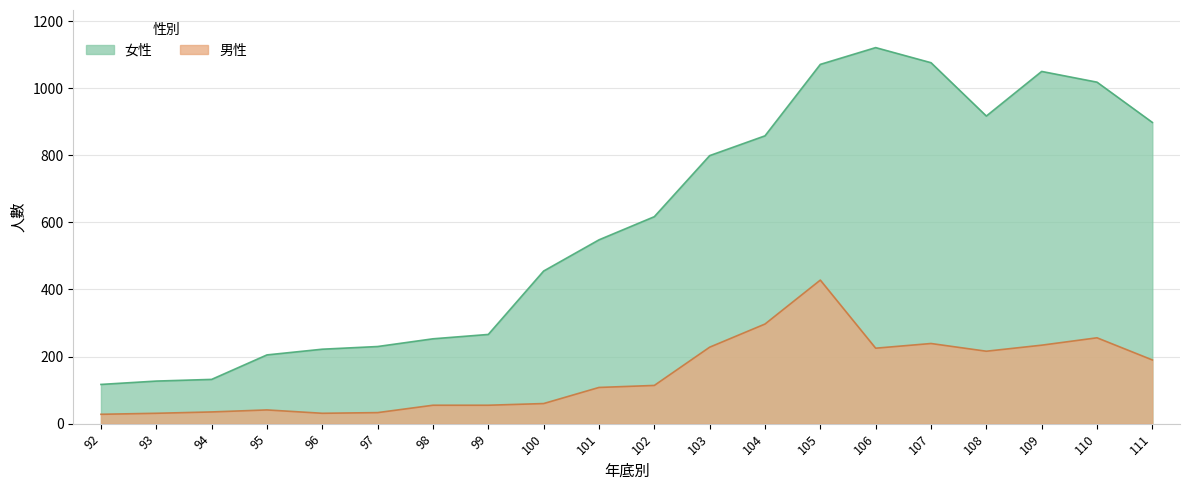

True or false: 女性 has a value of 222 at 96.

True